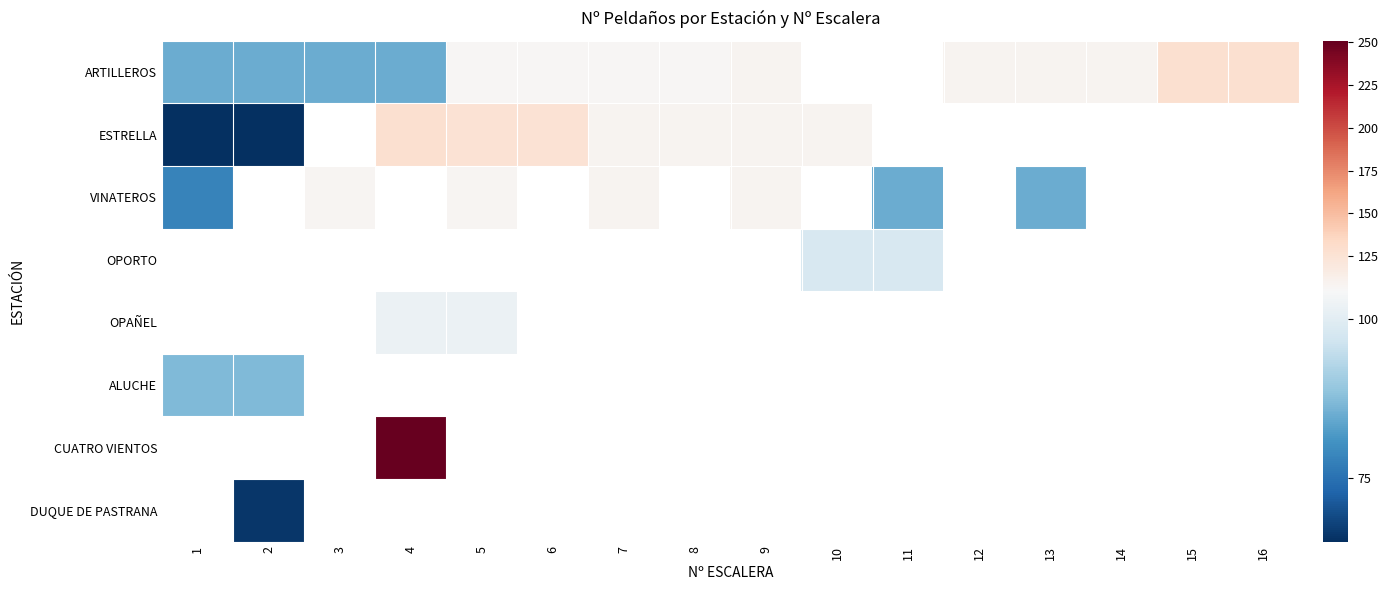

How many distinct data groups are displayed?

8